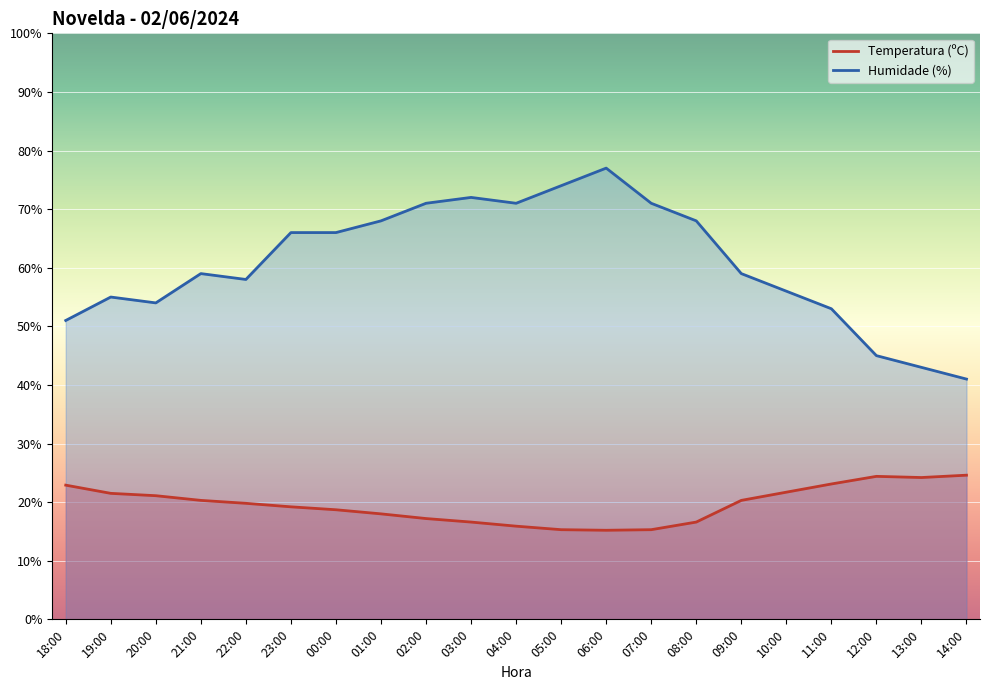

Between 06:00 and 13:00, which series saw the biggest shift?

Humidade (%)